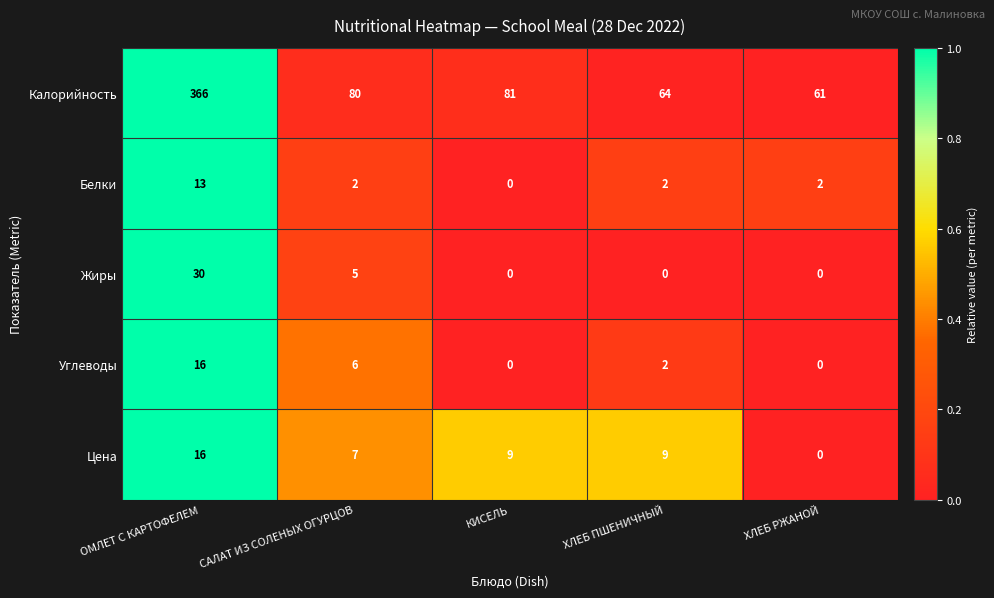

At which category is the sum across all series the highest?

ОМЛЕТ С КАРТОФЕЛЕМ